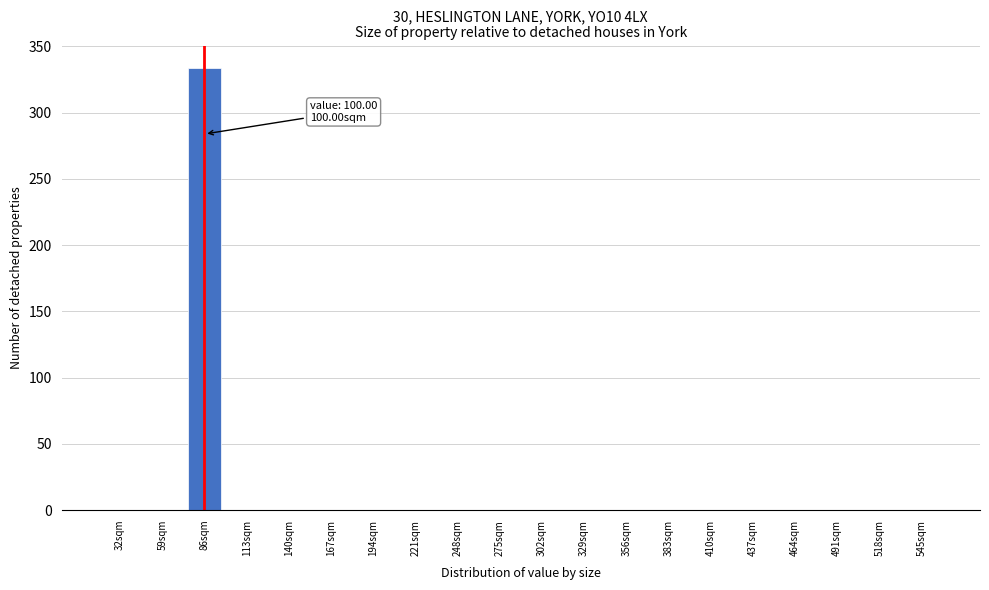

Reading left to right, transcribe all the data shown in this chart.

32sqm=0	59sqm=0	86sqm=334	113sqm=0	140sqm=0	167sqm=0	194sqm=0	221sqm=0	248sqm=0	275sqm=0	302sqm=0	329sqm=0	356sqm=0	383sqm=0	410sqm=0	437sqm=0	464sqm=0	491sqm=0	518sqm=0	545sqm=0